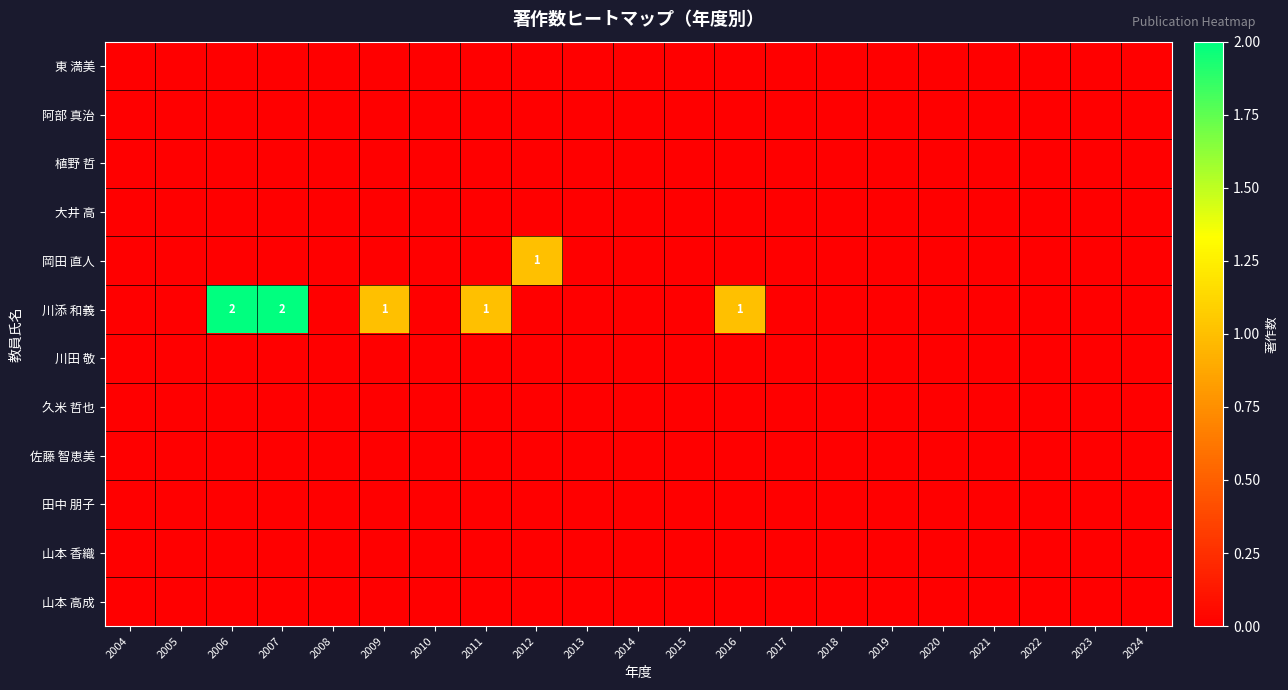

The value of 川添 和義 at 2018 is 1. True or false?

False